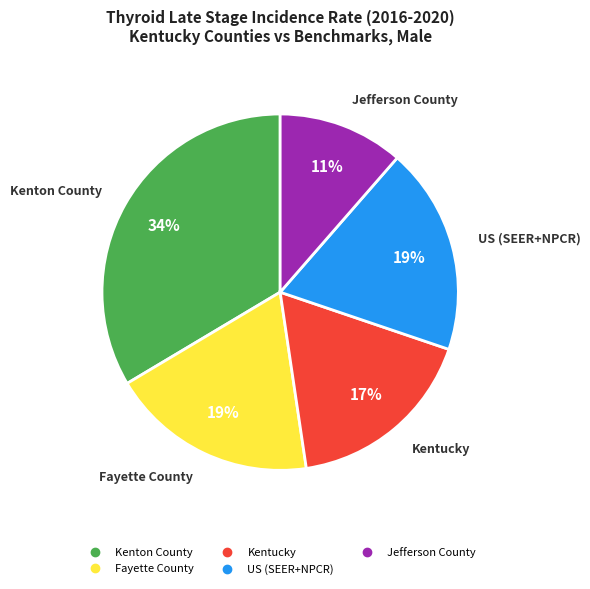

Approximately how many times larger is the value at Jefferson County compared to US (SEER+NPCR)?

0.6